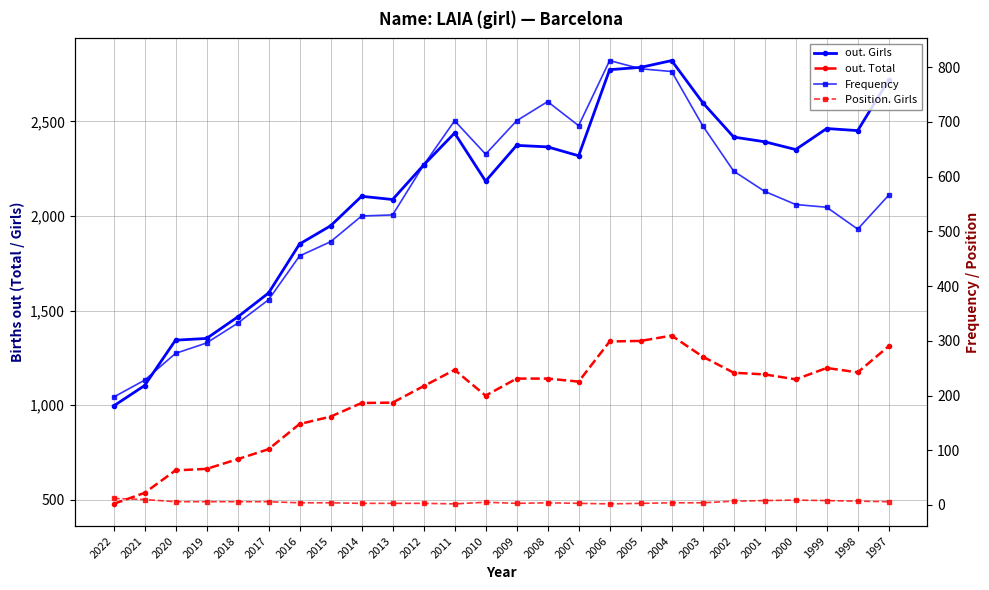

Does the chart display data point markers on the line(s)?

Yes